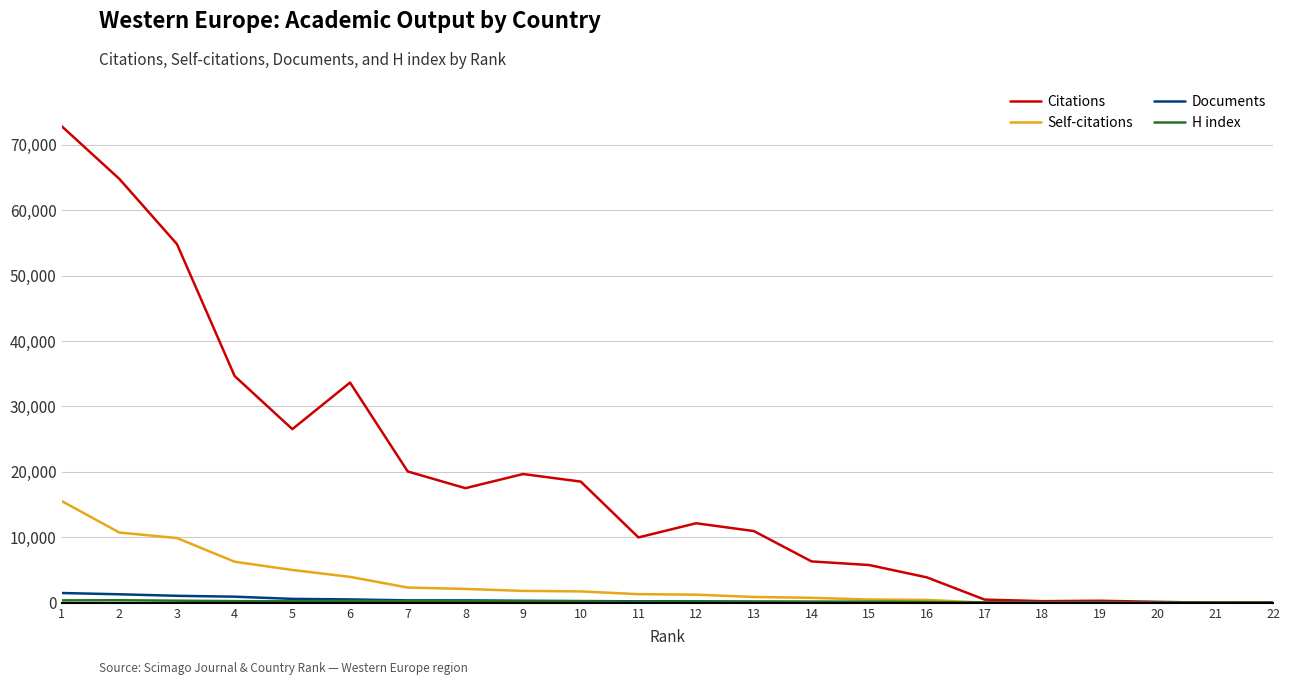

The value of Citations at 6 is 33655. True or false?

True